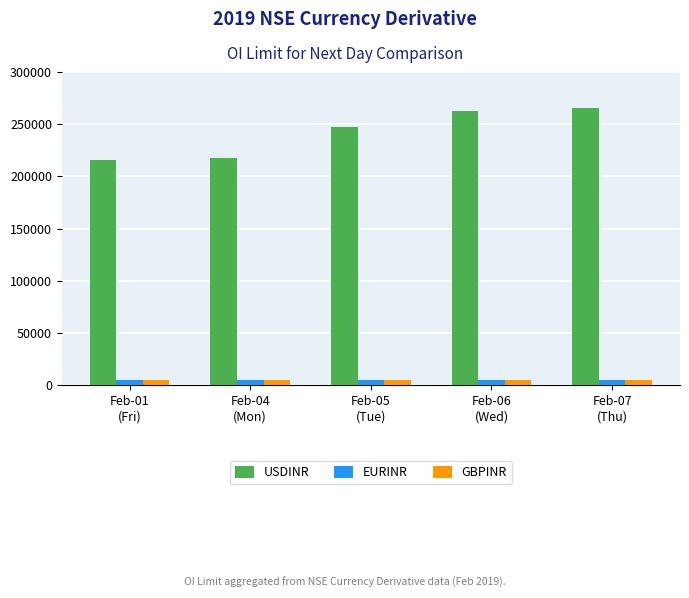

Which series has the largest range (max minus min)?

USDINR